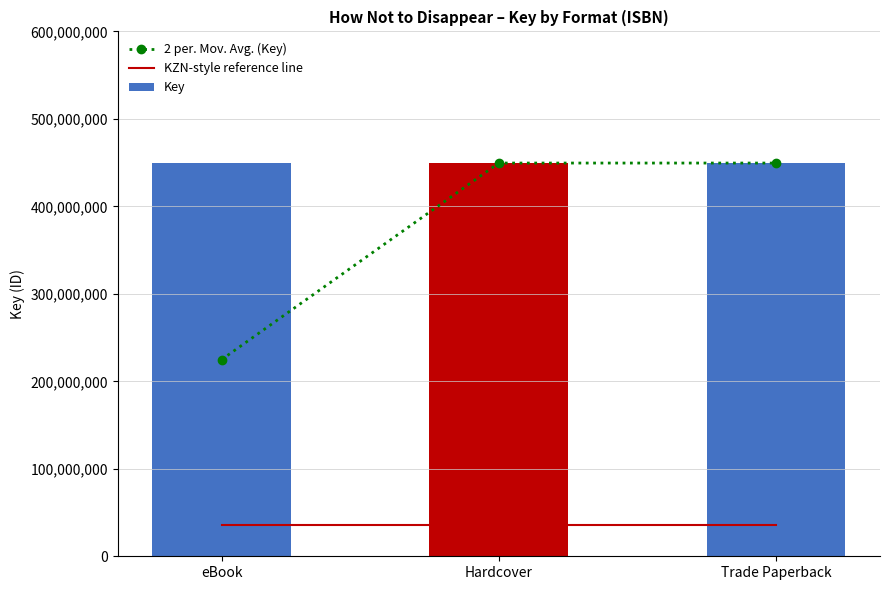

Rank the series by their average value, from lowest to highest.

KZN-style reference line, 2 per. Mov. Avg. (Key), Key